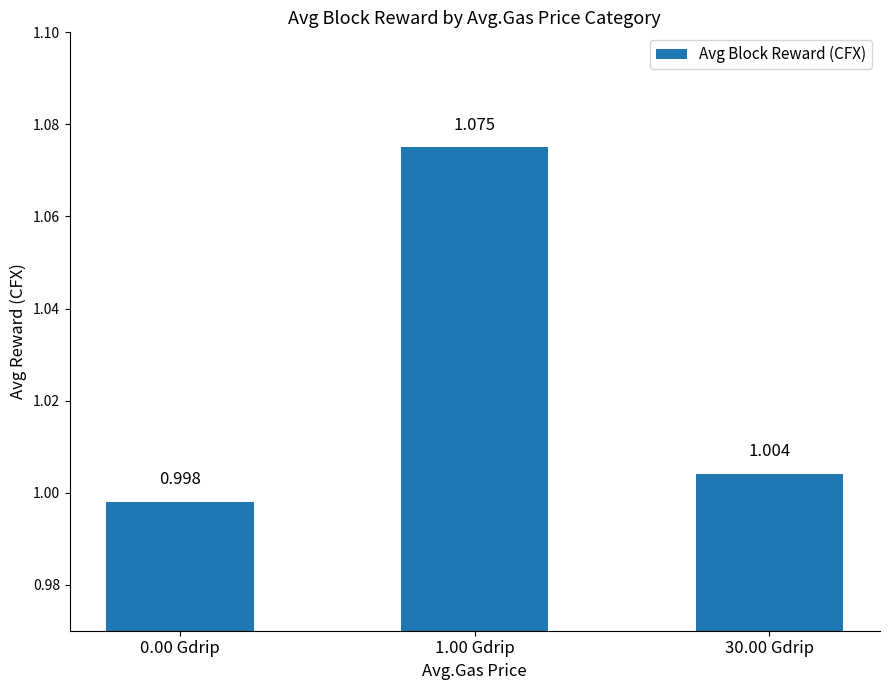

Reading left to right, transcribe all the data shown in this chart.

0.00 Gdrip=1.0	1.00 Gdrip=1.1	30.00 Gdrip=1.0